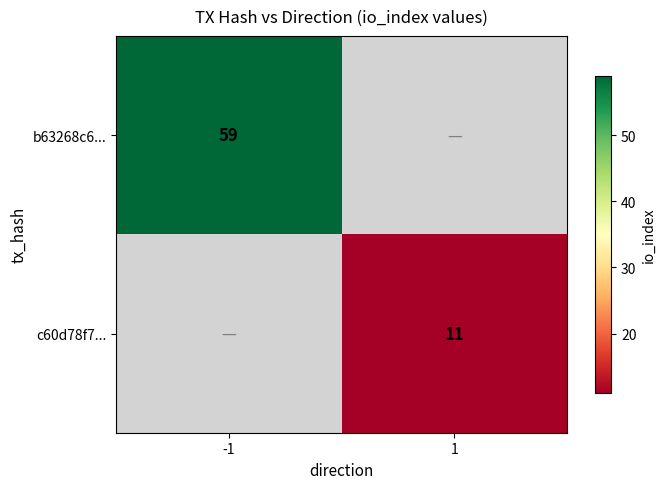

Count the number of data series in this chart.

2